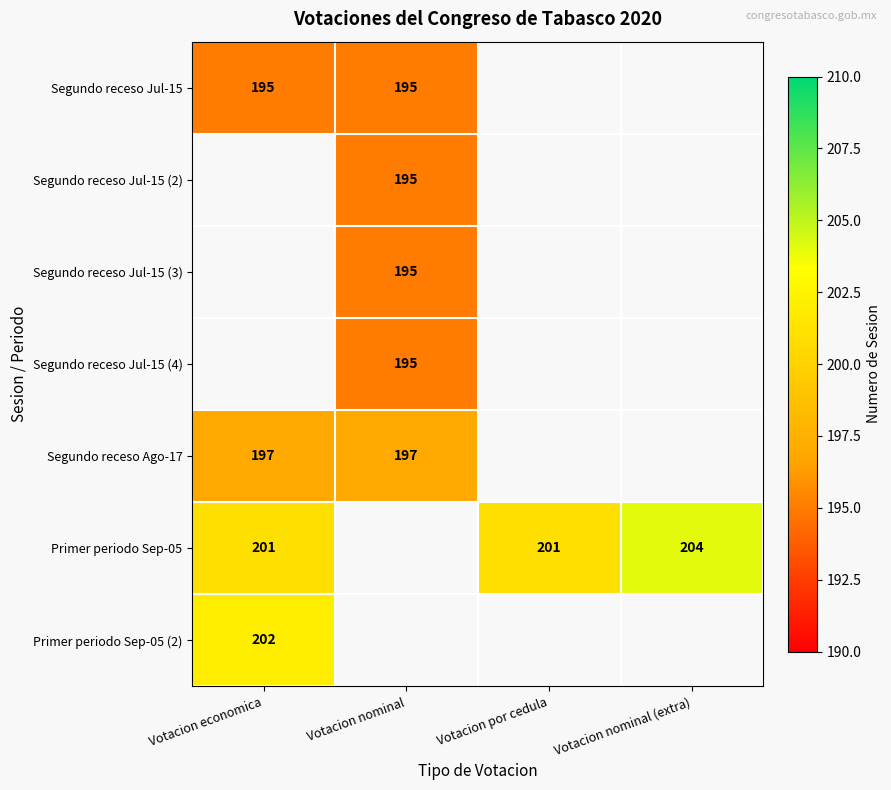

Is it true that Segundo receso Ago-17 equals 197 at Votacion nominal?

True